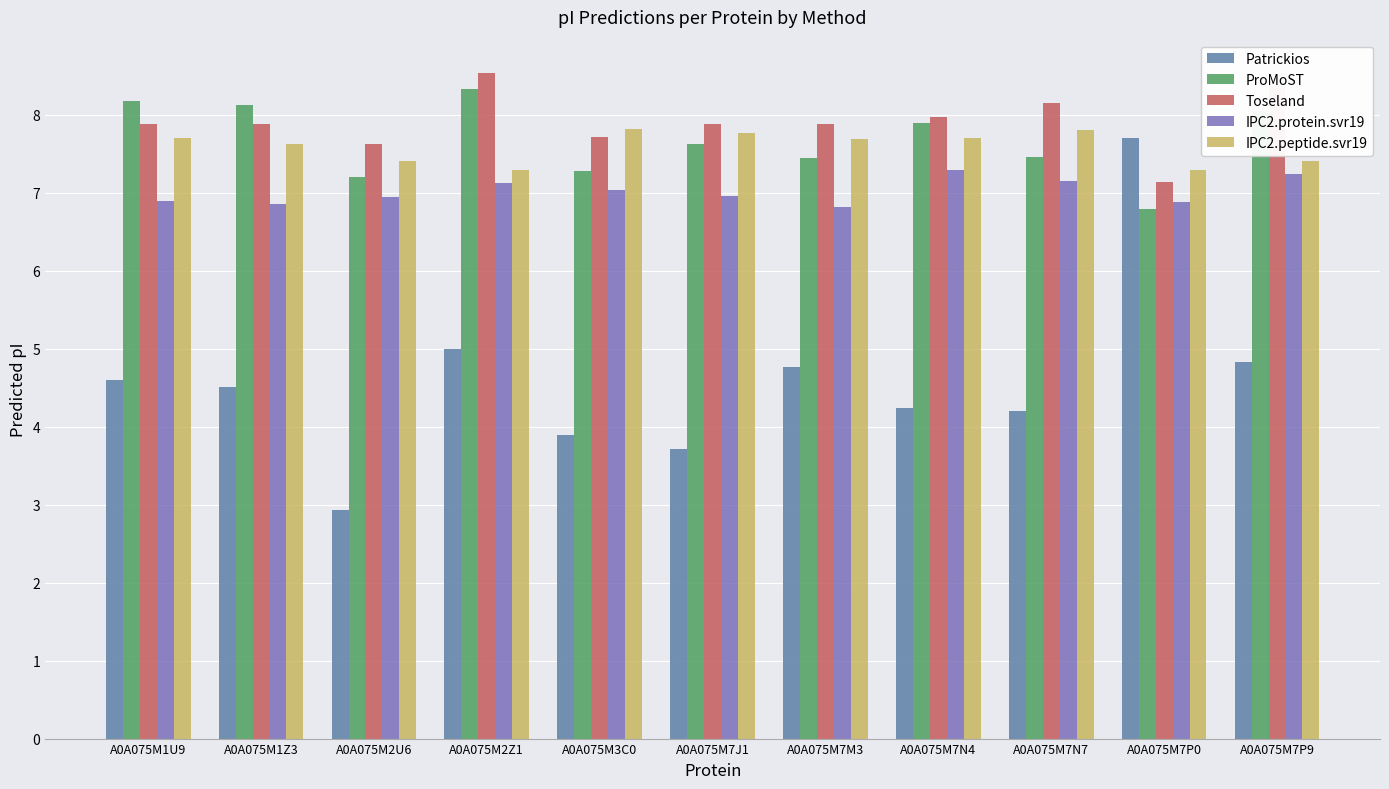

Which series has the largest range (max minus min)?

Patrickios